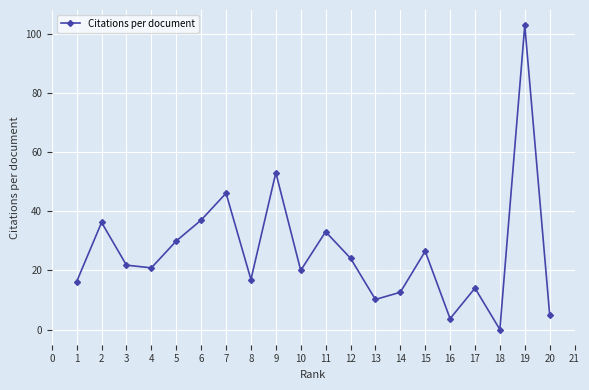

Is it true that the value at 15 is 26.5?

True